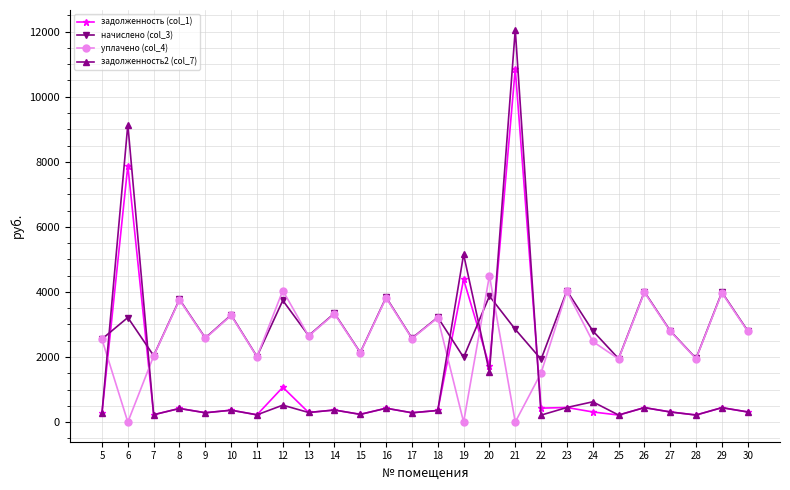

How many lines are shown in the chart?

4